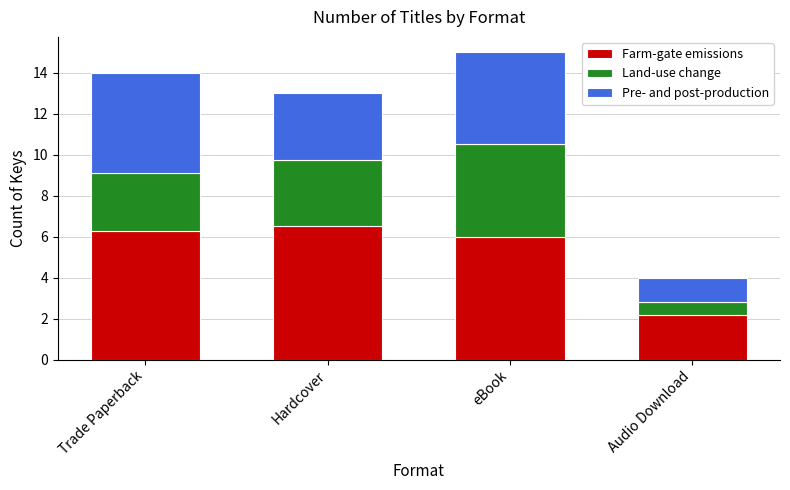

What is the sum of all Farm-gate emissions values?

21.0